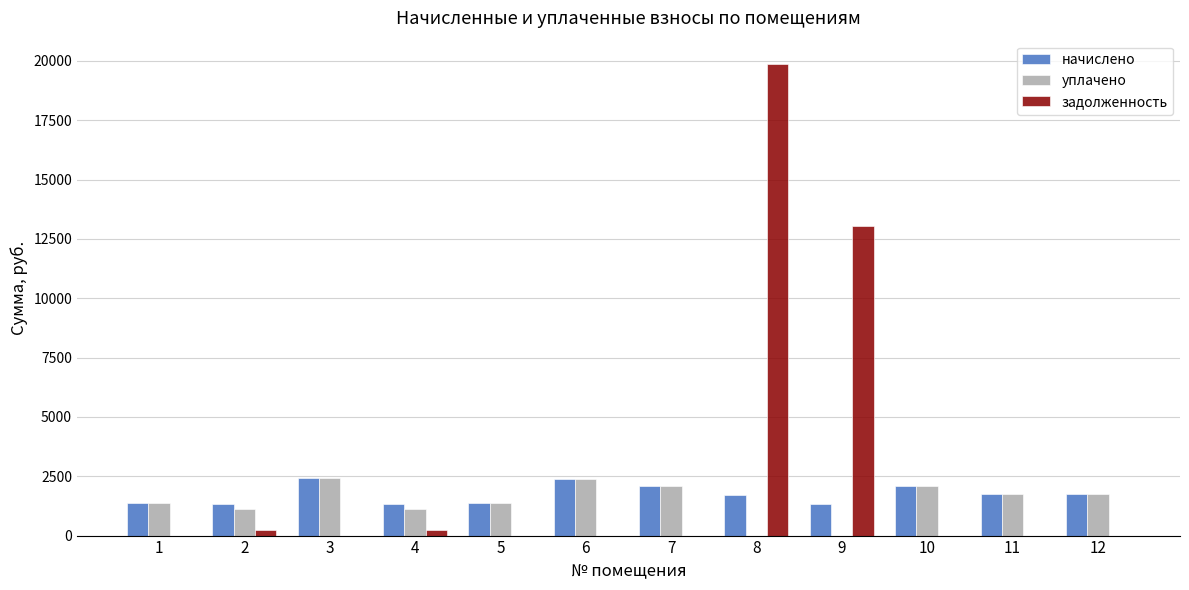

At which category is the sum across all series the highest?

8